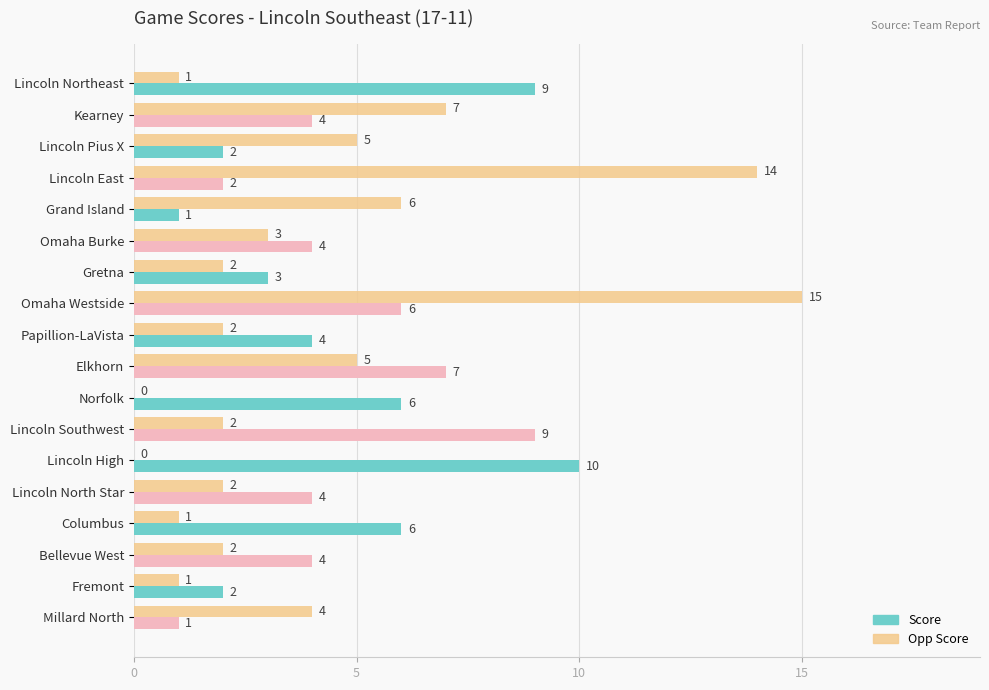

Which series has the largest total across all categories?

Score